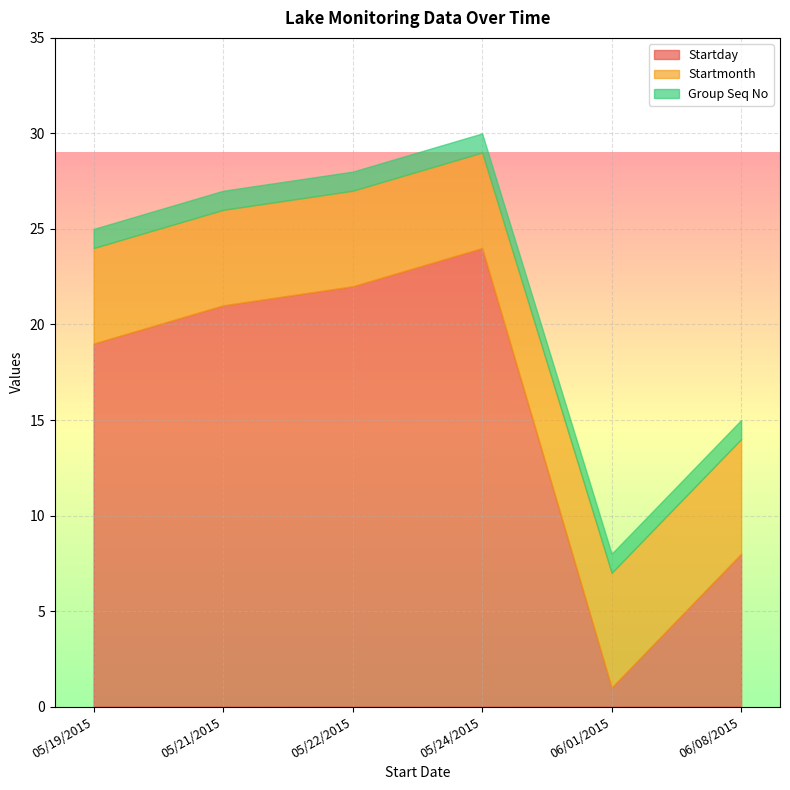

Rank the categories by Startday value from lowest to highest.

06/01/2015, 06/08/2015, 05/19/2015, 05/21/2015, 05/22/2015, 05/24/2015